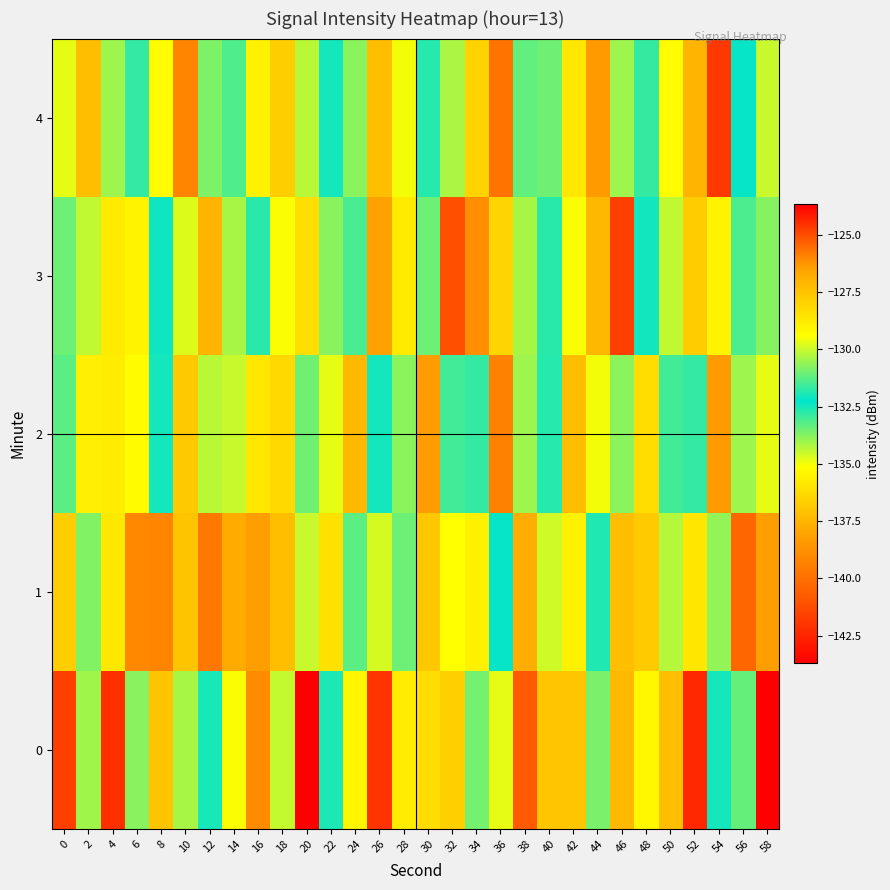

How many categories are shown in the chart?

30